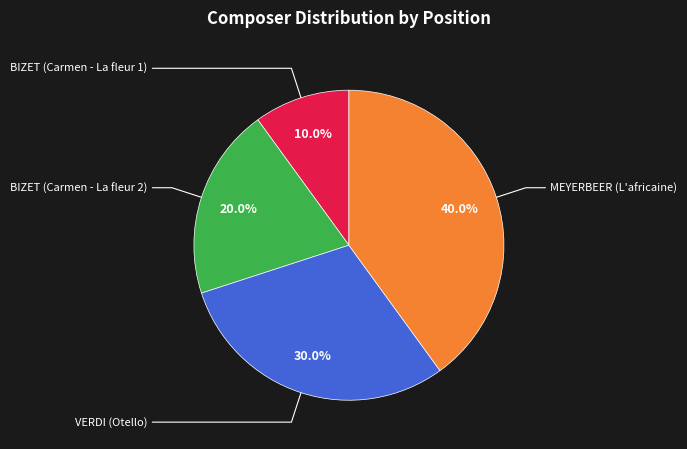

Is there any slice that represents more than half of the pie?

No